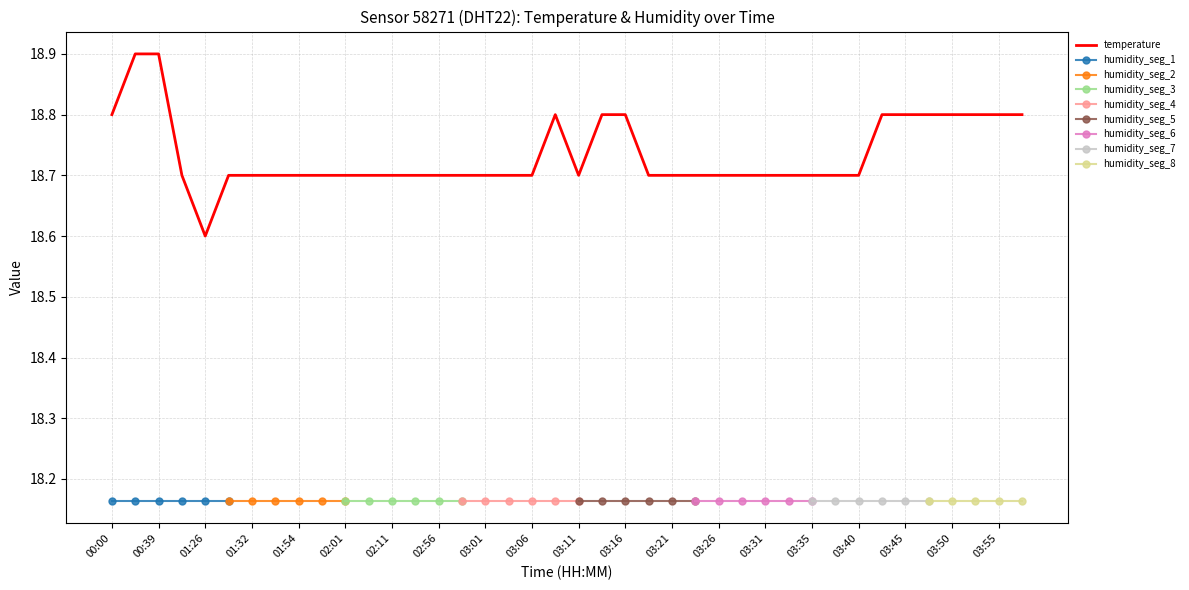

What is the ratio of the value at 00:39 to the value at 03:48?

1.0